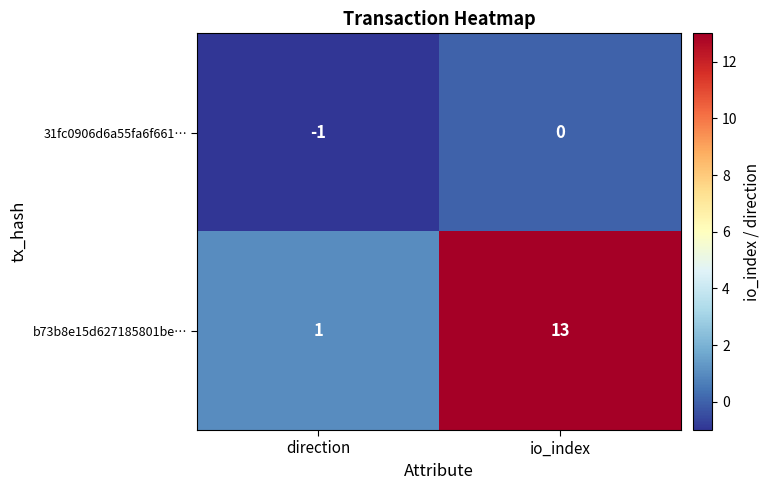

Is it true that b73b8e15d627185801be… equals 2 at direction?

False